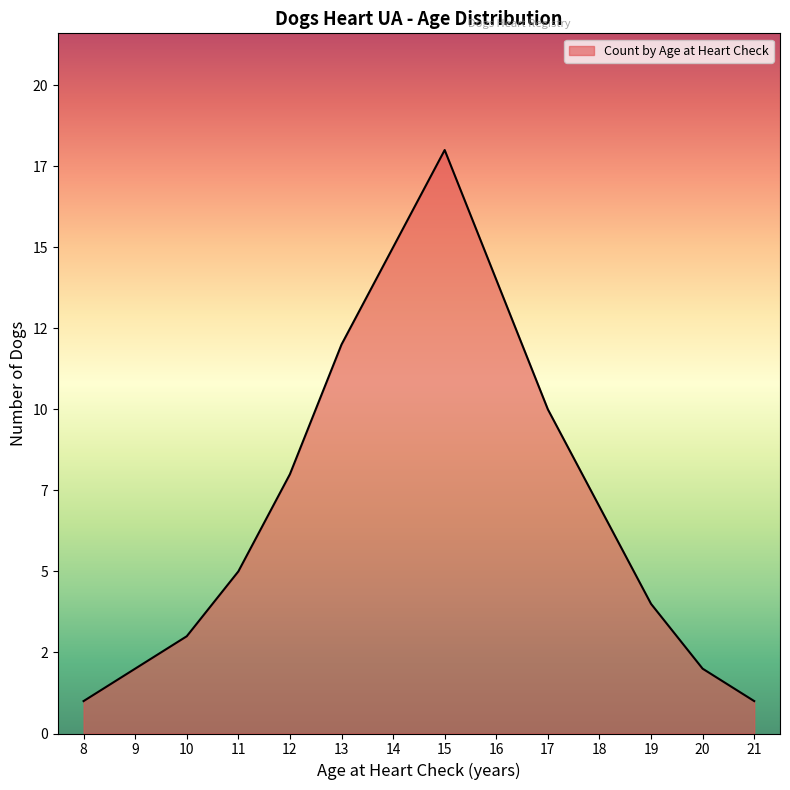

True or false: the data has more than 2 interior local peaks.

False